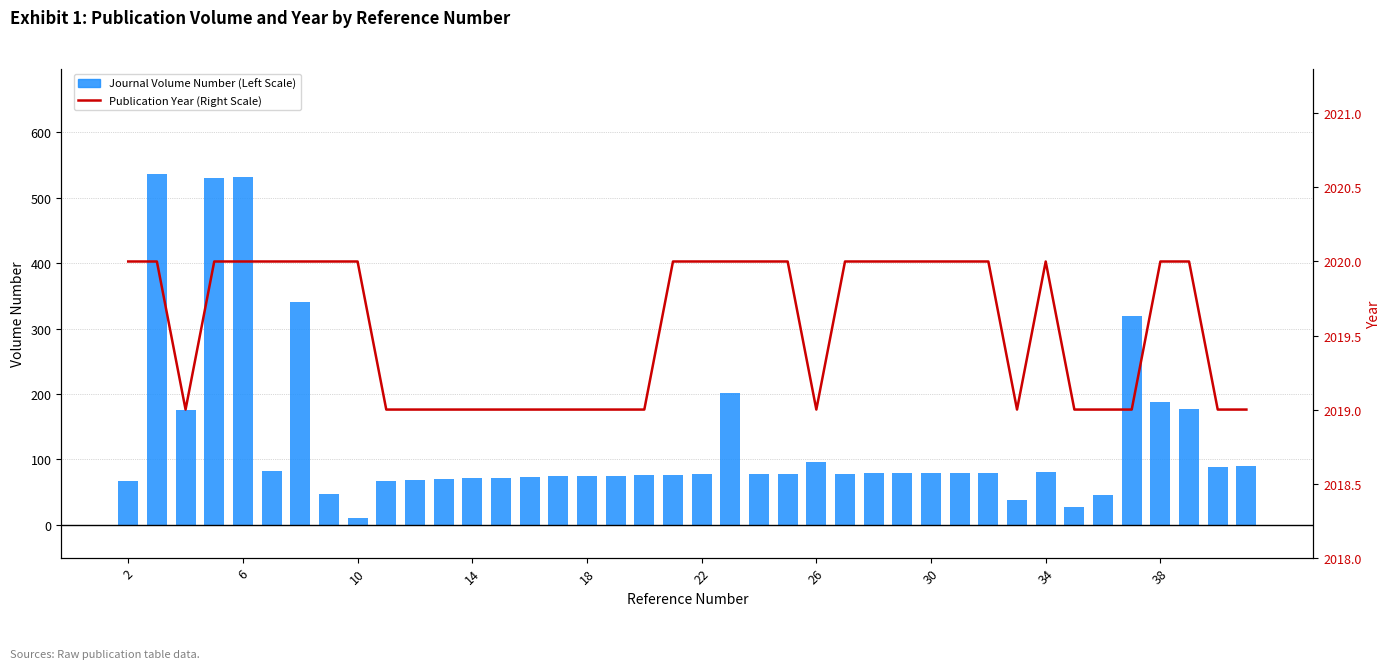

Between 2 and 18, which is larger?

18